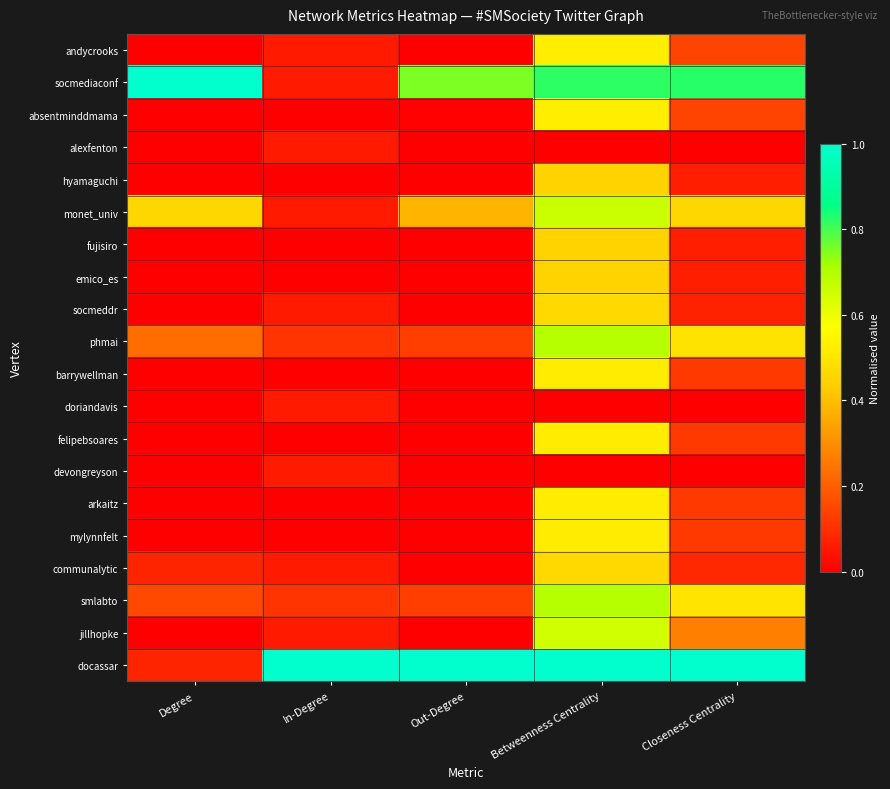

Rank the series at Out-Degree from lowest to highest value.

andycrooks, alexfenton, socmeddr, doriandavis, devongreyson, communalytic, jillhopke, hyamaguchi, fujisiro, emico_es, barrywellman, felipebsoares, arkaitz, mylynnfelt, absentminddmama, phmai, smlabto, monet_univ, socmediaconf, docassar